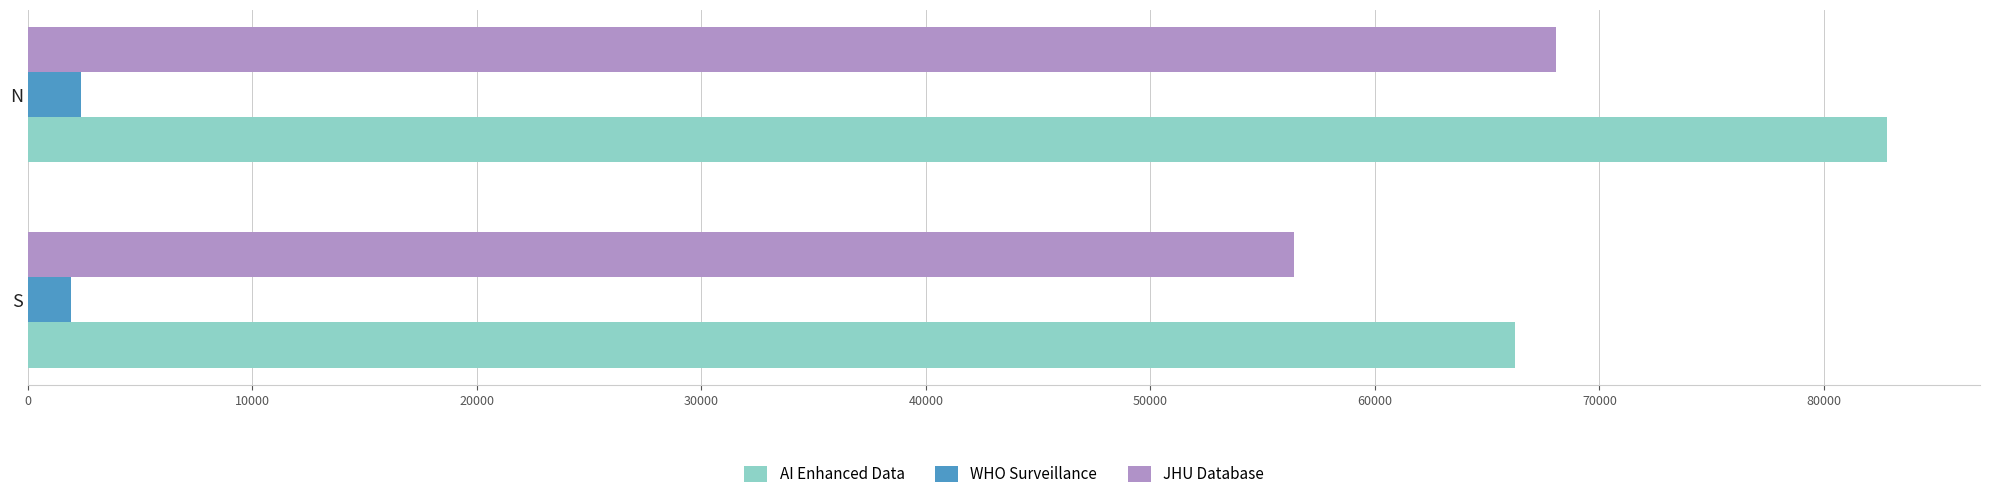

How many series are shown in this chart?

3